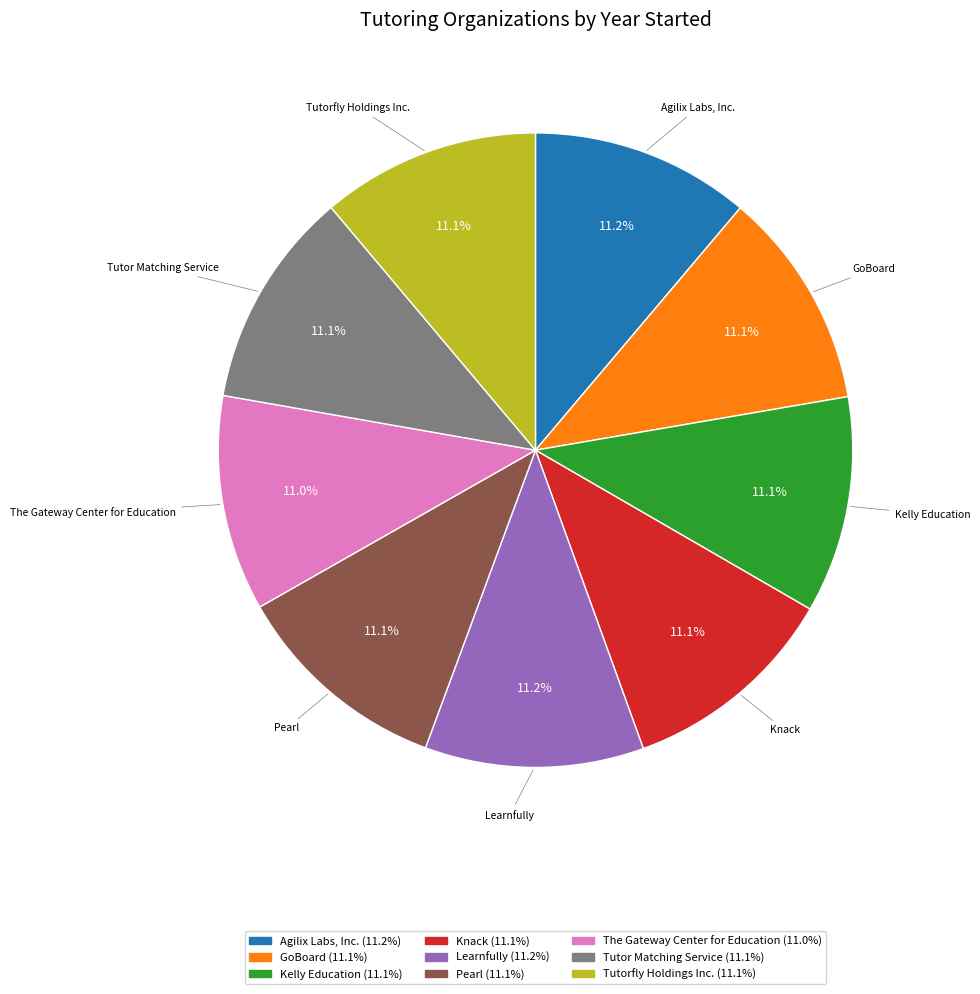

What percentage is NOT represented by Kelly Education?

88.9%